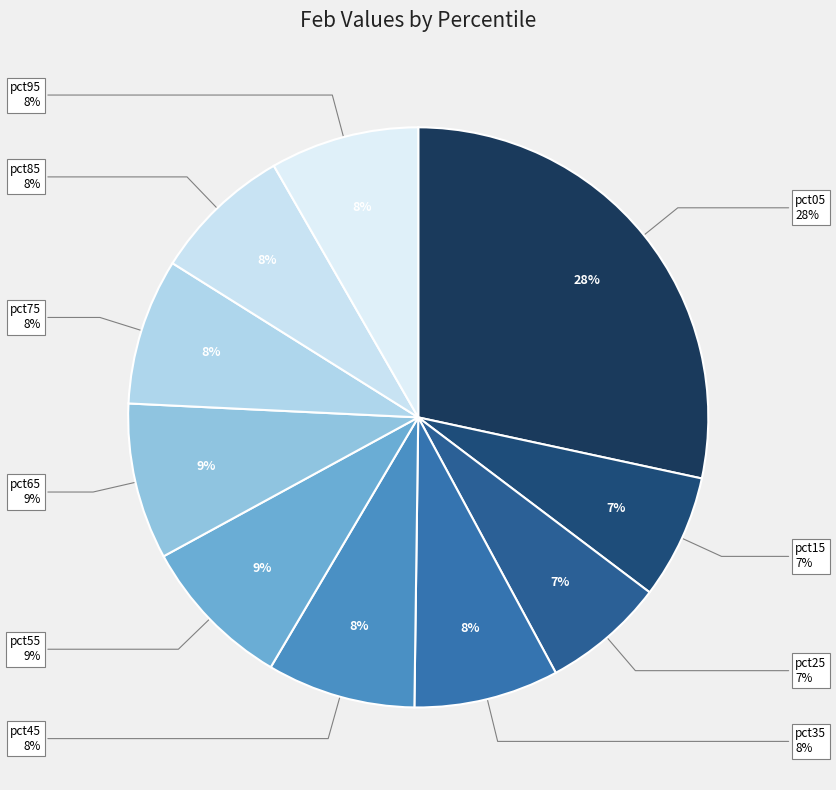

Is it true that pct15 is 1% of the pie?

False